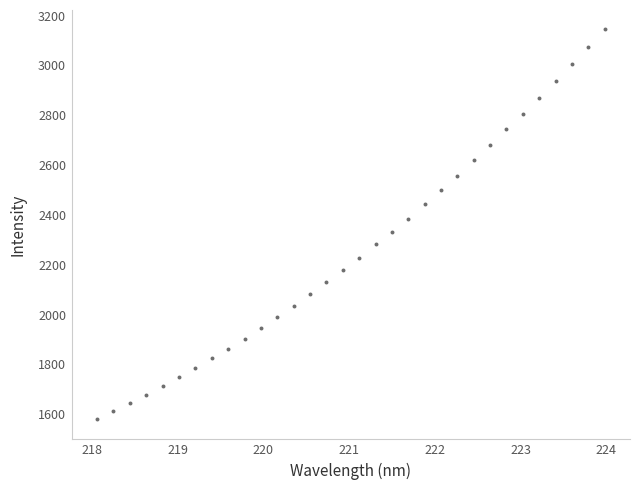

What is the range of Y values (max minus min)?

1564.9